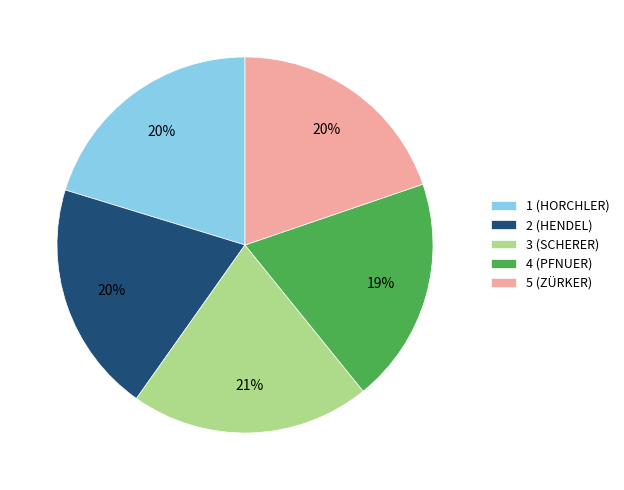

What percentage is the 4 (PFNUER) slice, to the nearest percent?

19%